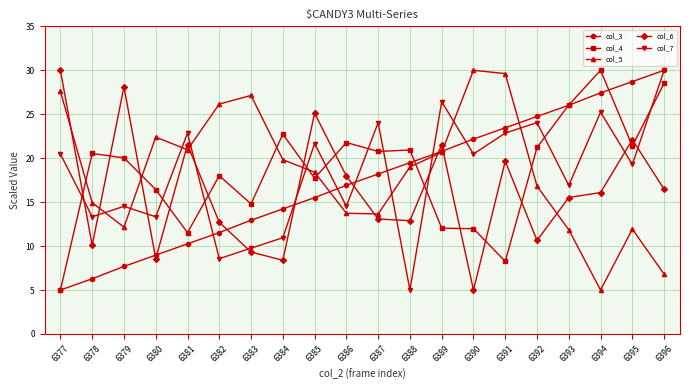

What is the minimum value for col_7?

5.0